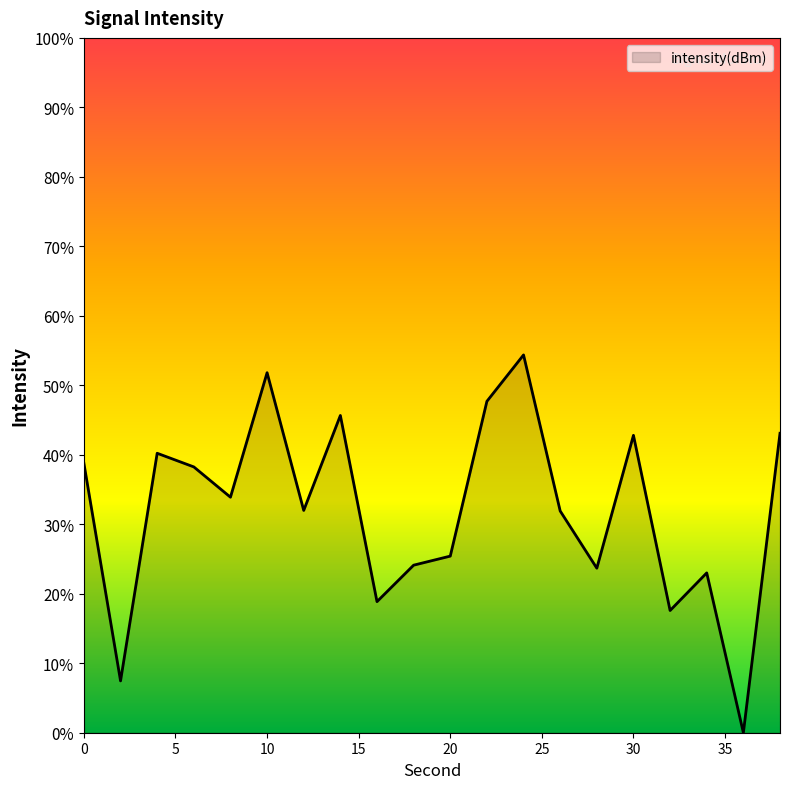

What is the difference between the maximum and minimum values?

54.4